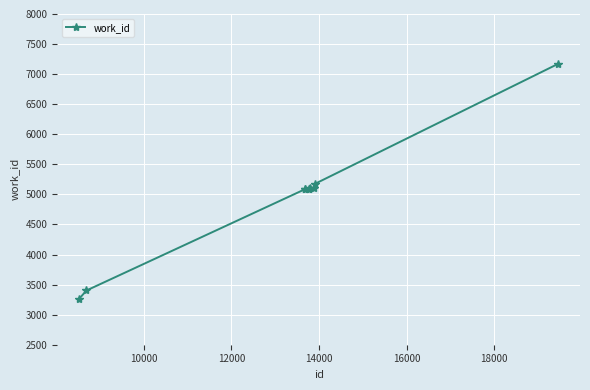

Count the number of data series in this chart.

1